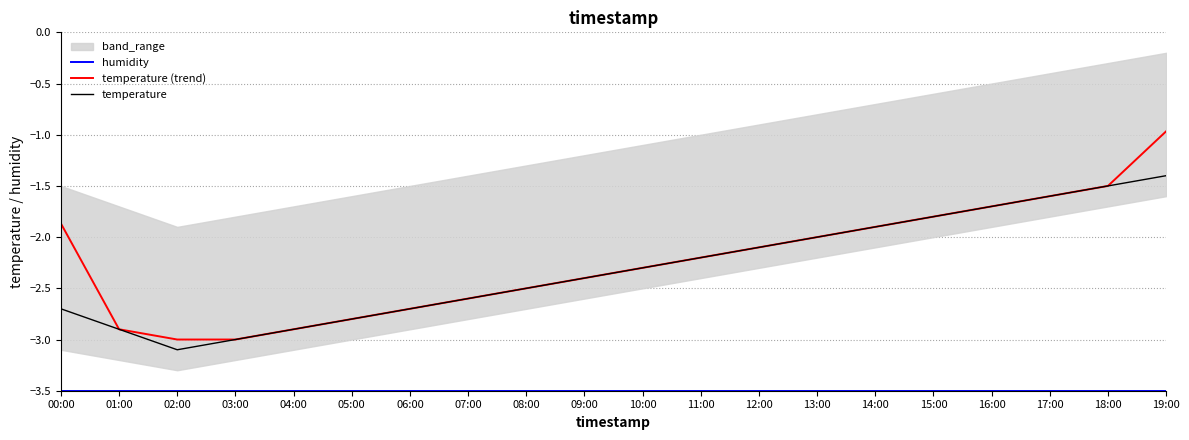

At which category does the chart reach its peak across all series?

19:00